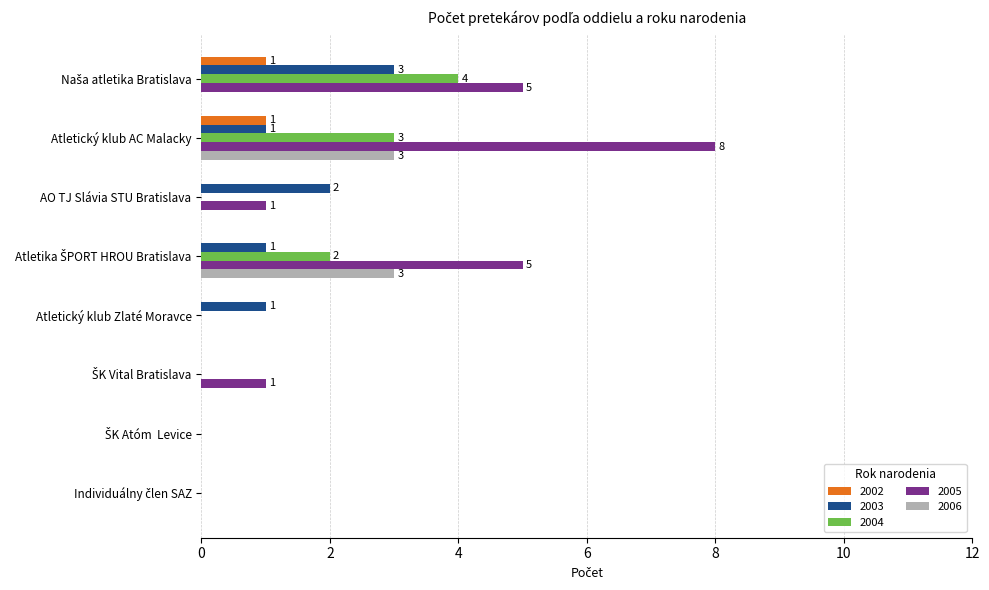

Is it true that 2002 equals 0 at Atletický klub Zlaté Moravce?

True